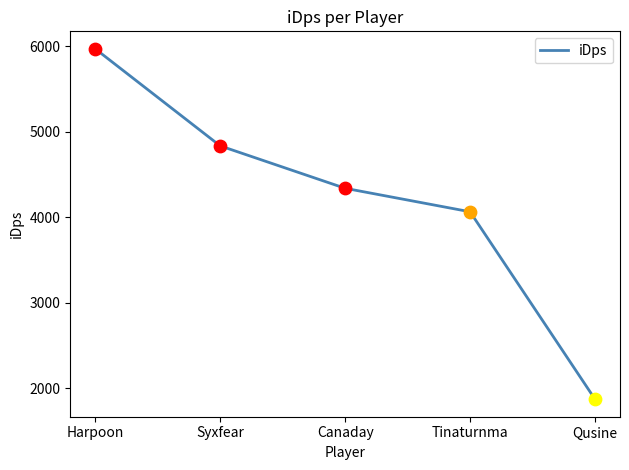

Approximately how many times larger is the value at Harpoon compared to Qusine?

3.2